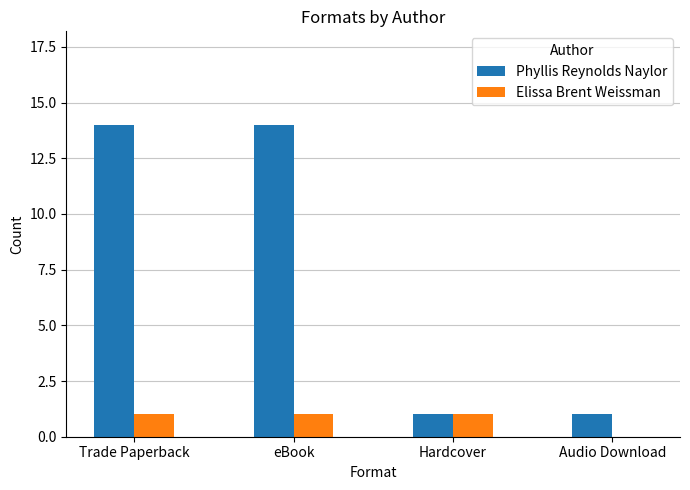

Which series changed the most between Trade Paperback and Audio Download?

Phyllis Reynolds Naylor